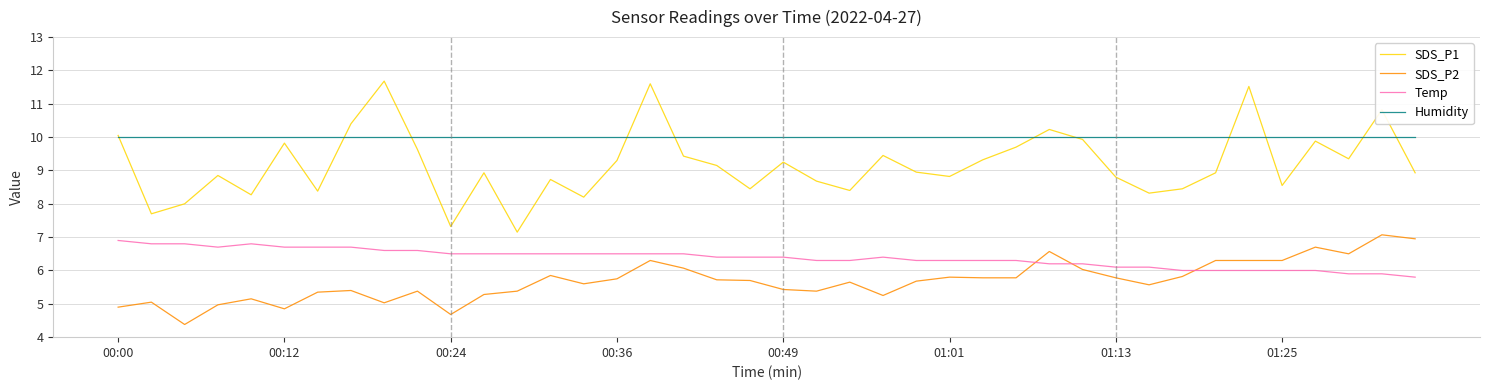

What is the maximum value shown in the chart?

11.7